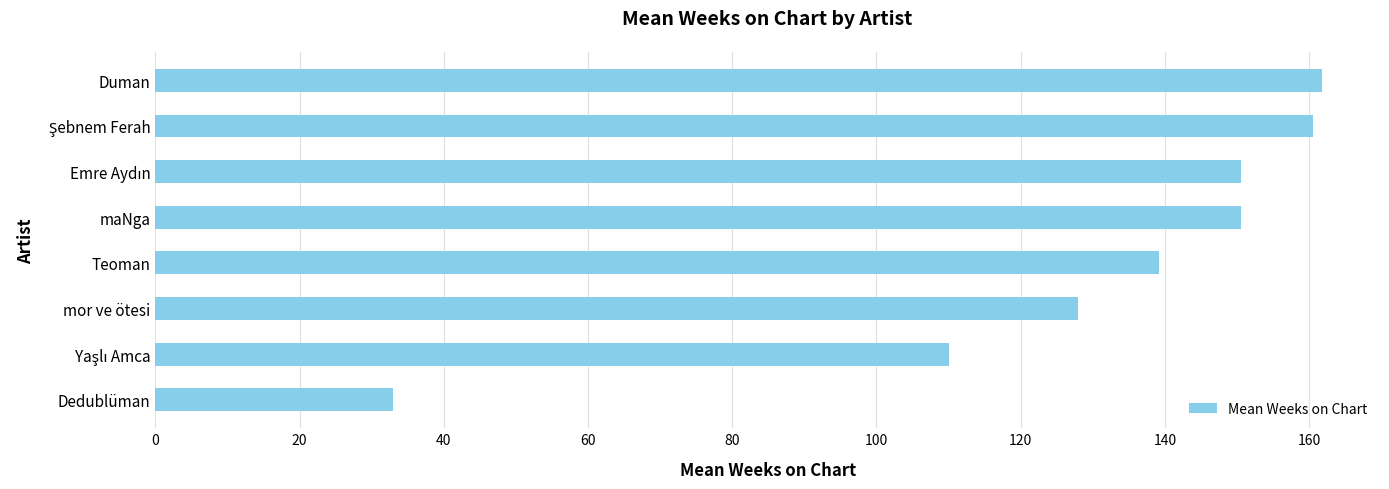

What is the difference between the second highest and minimum values?

127.5